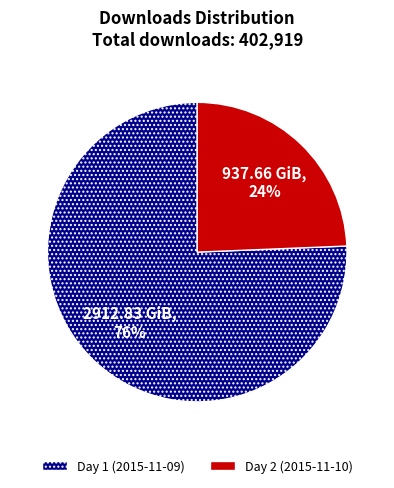

How many slices are in this pie chart?

2